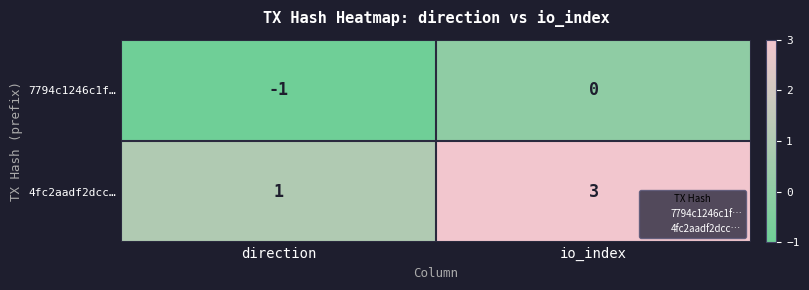

Is it true that 4fc2aadf2dcc… equals 3 at io_index?

True